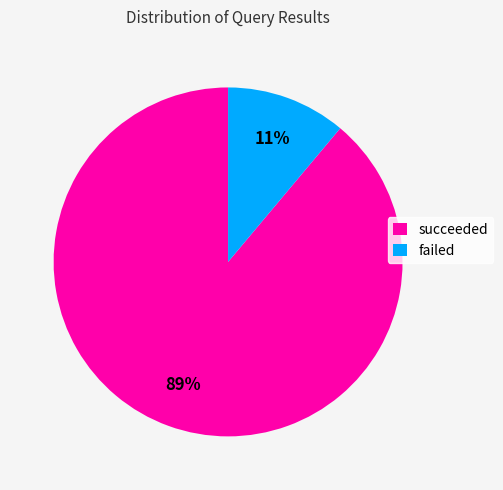

True or false: failed accounts for 23% of the total.

False